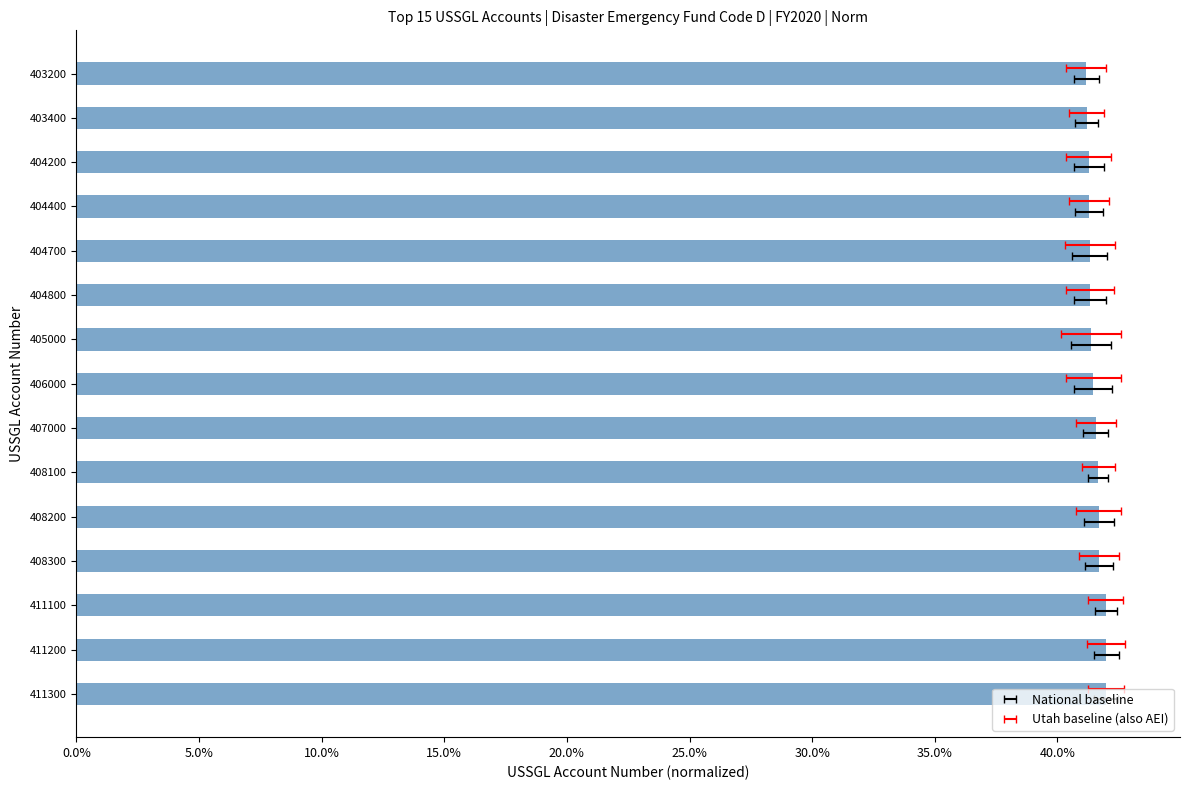

What is the smallest value displayed?

41.2